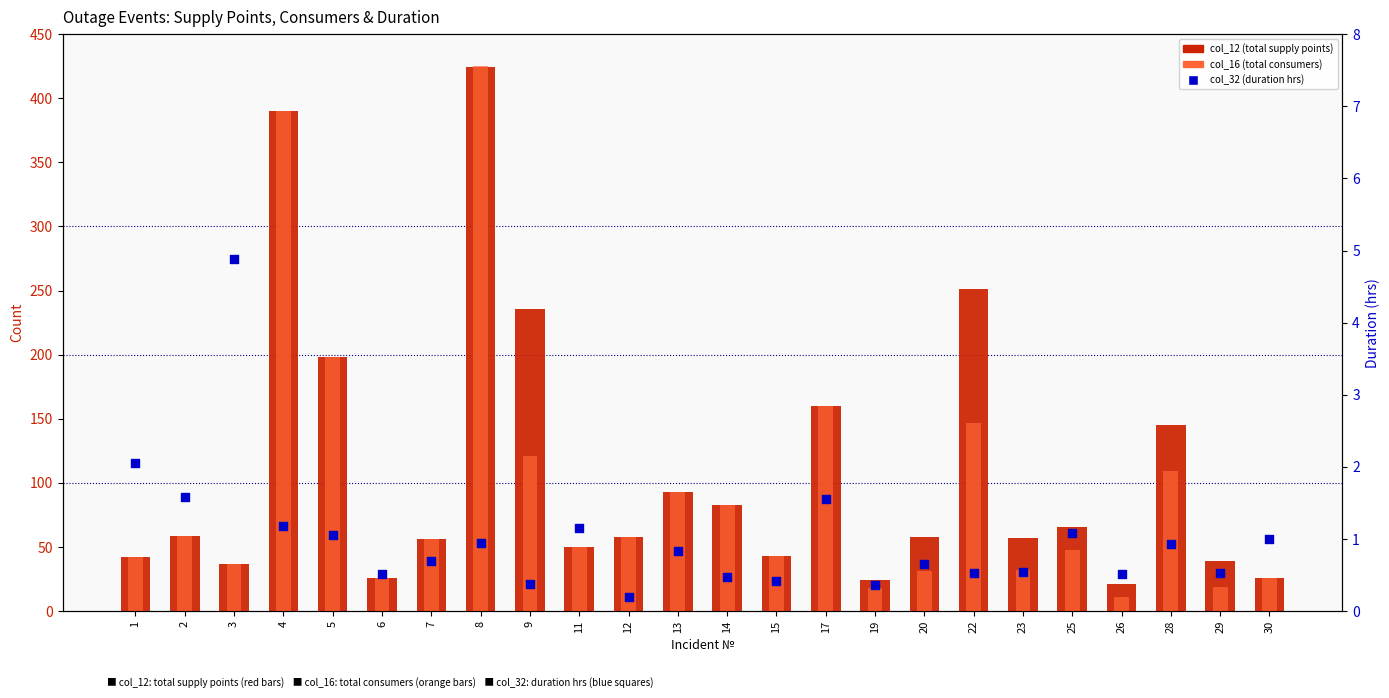

Which series has the largest Y range (max minus min)?

col_16 (total consumers)